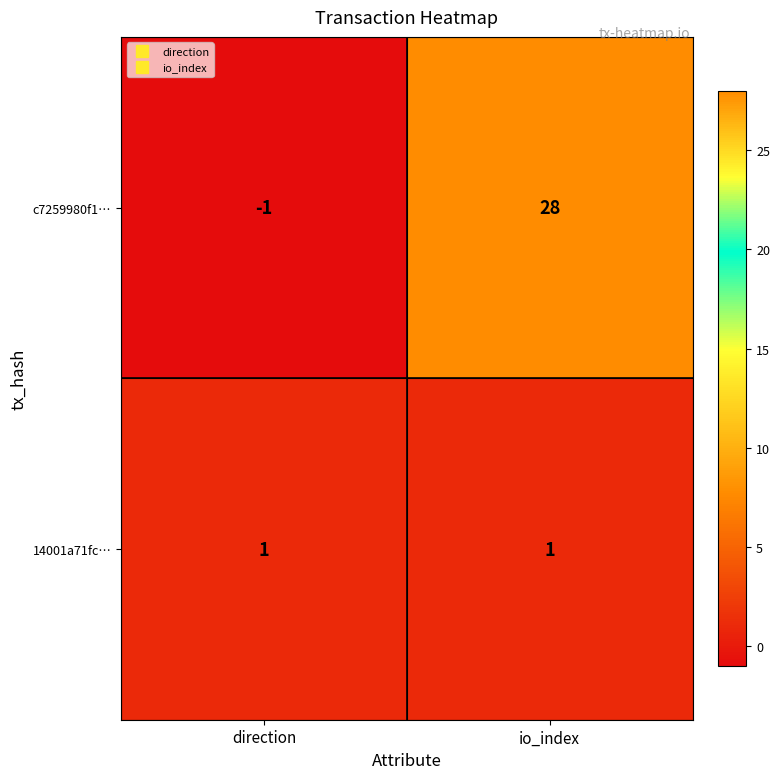

True or false: 14001a71fc… has a value of 0 at direction.

False